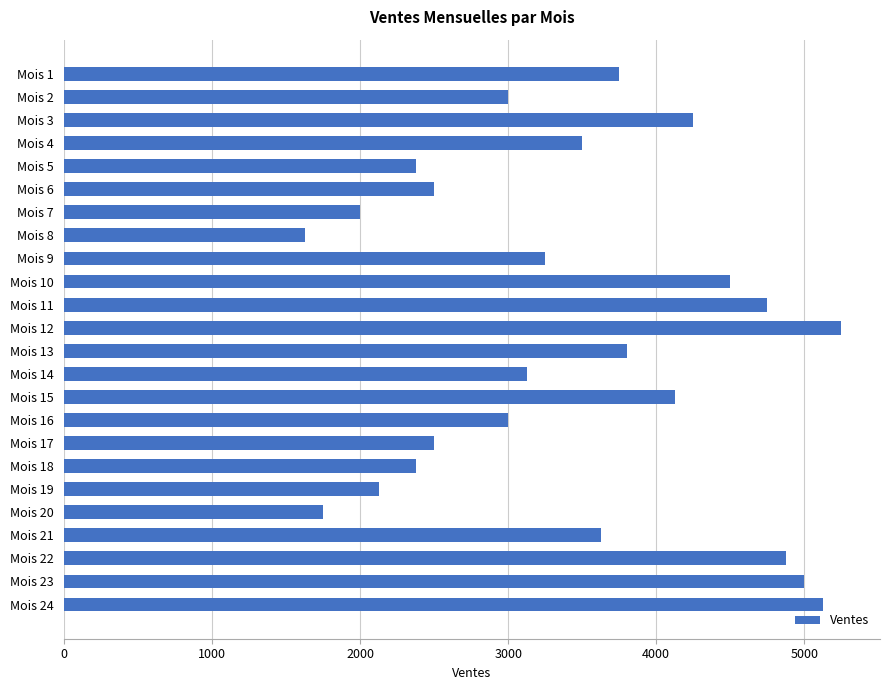

What is the difference between the maximum and minimum values?

3625